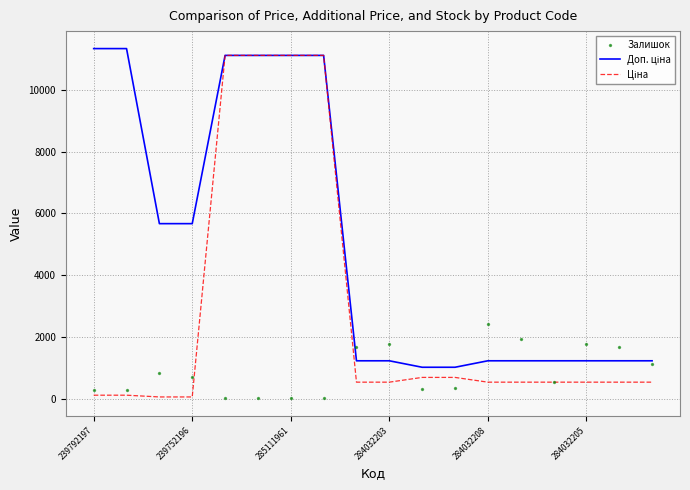

At how many categories does at least one series exceed 8614?

6